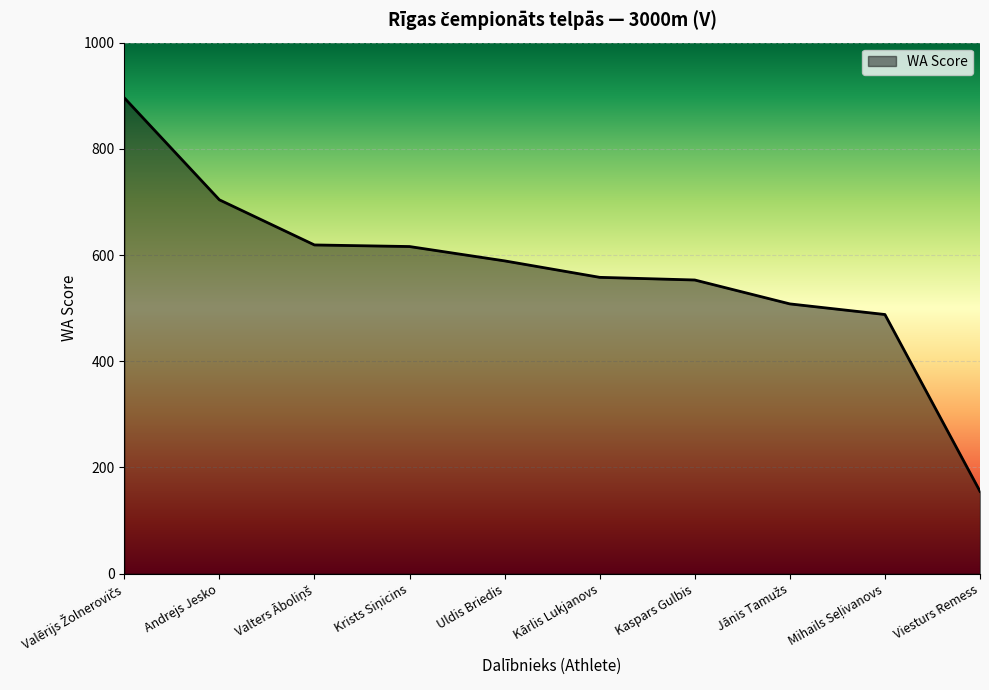

What is the difference between the maximum and minimum values?

741